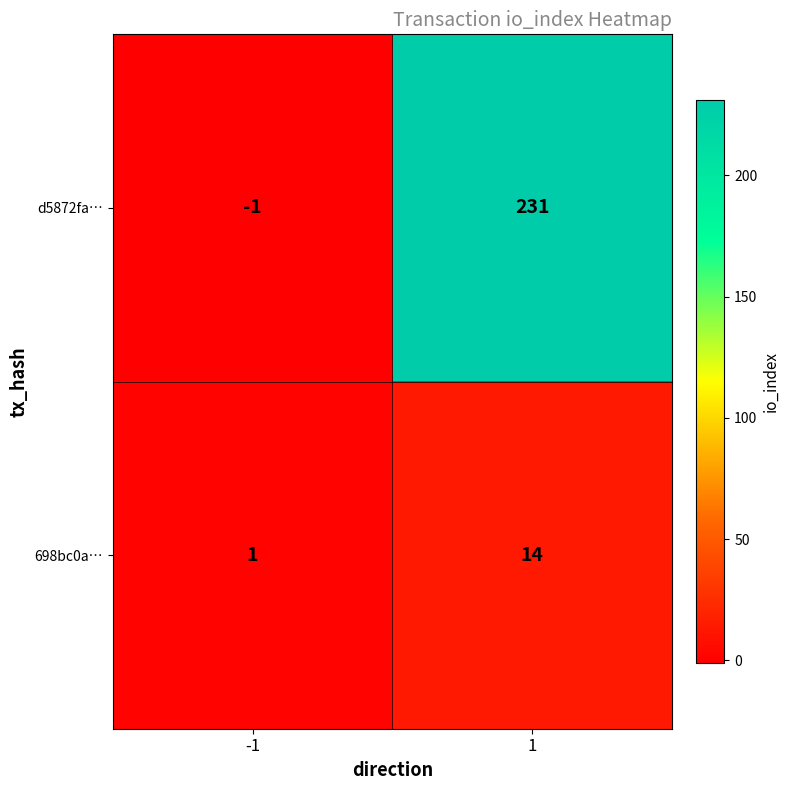

Which category has the lowest value across all series?

-1